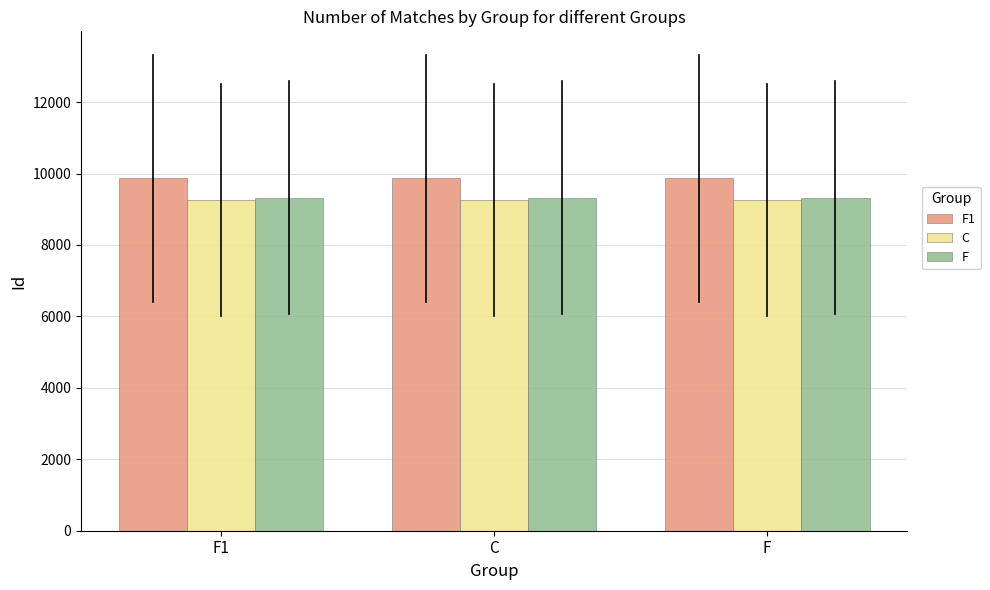

What is the spread (max minus min) of values at C?

601